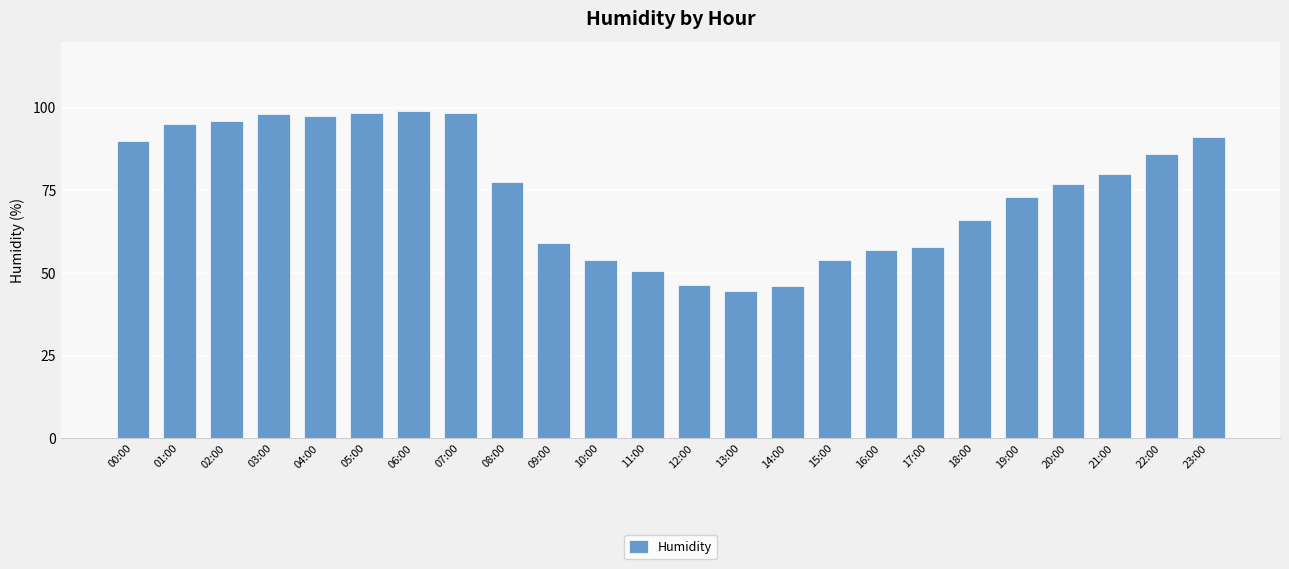

Does the chart contain any negative values?

No